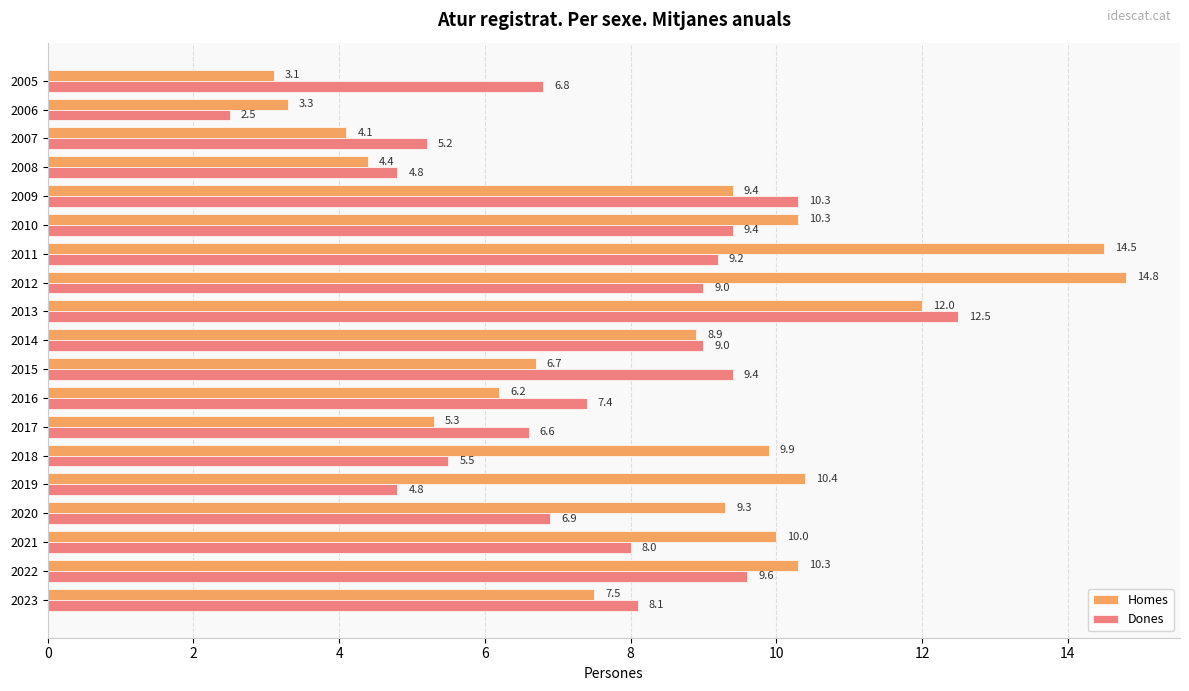

Is the value of Dones at 2006 greater than the value of Homes at 2020?

No